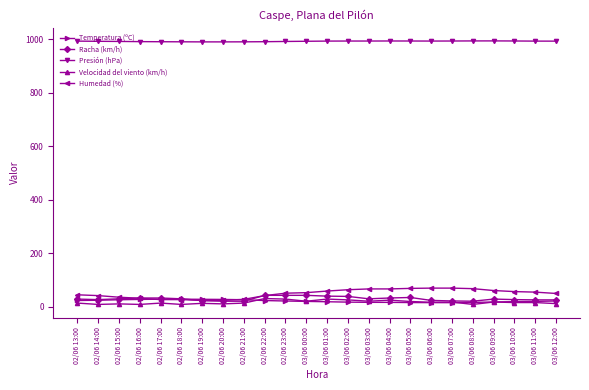

What is the label of the 15th point from the left?

03/06 03:00